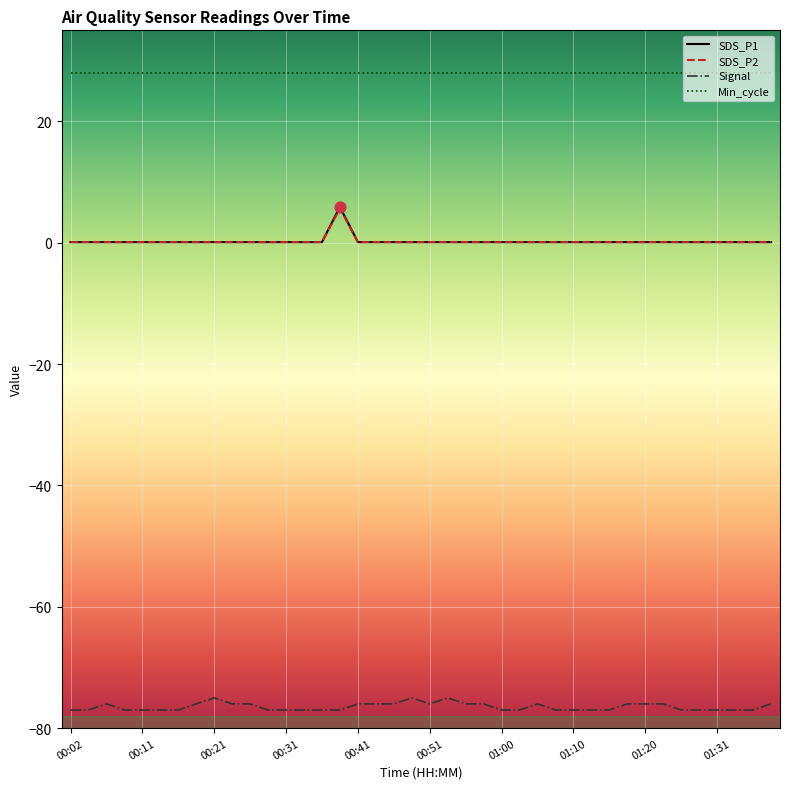

What is the maximum value shown in the chart?

28.0